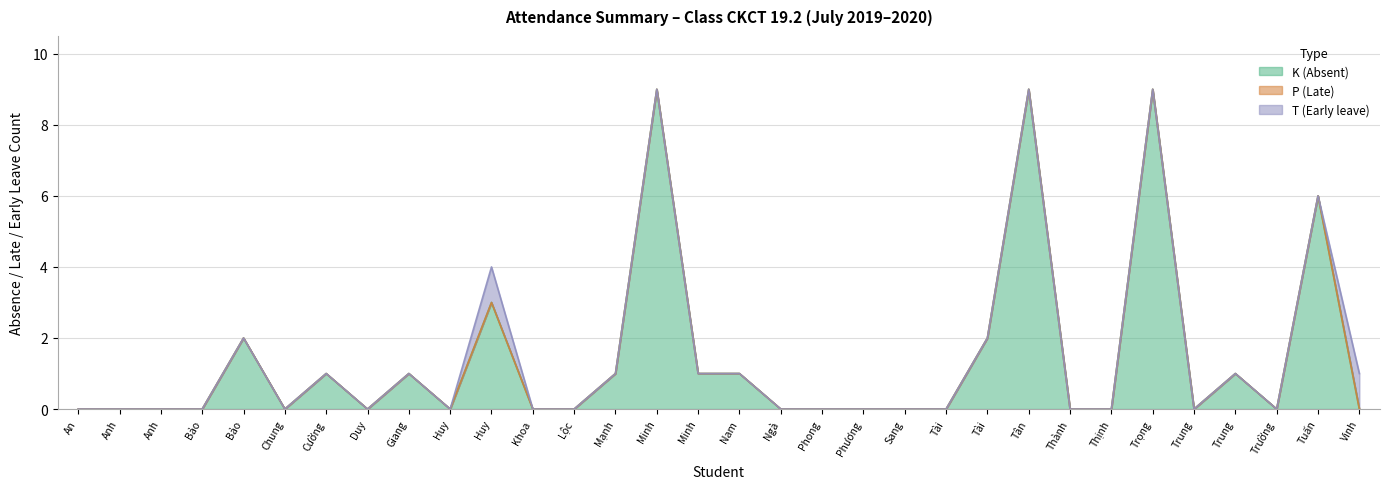

Reading right to left, transcribe all the data shown in this chart.

K (Absent): Hồng Thế Vinh=0	Hồ Anh Tuấn=6	Đặng Khải Trường=0	Trần Nam Trung=1	Đặng Thành Trung=0	Huỳnh Văn Trọng=9	Phạm Thanh Thịnh=0	Huỳnh Công Thành=0	Cao Hoàng Tân=9	Phạm Ngọc Tài=2	Nguyễn Thuận Tài=0	Lê Lâm Thế Sang=0	Đỗ Nguyễn Hoàng Phương=0	Huỳnh Thanh Phong=0	Nguyễn Thanh Ngà=0	Trần Đặng Hoàng Nam=1	Nguyễn Phạm Cao Minh=1	Nguyễn Hoàng Minh=9	Trịnh Quang Mạnh=1	Nguyễn Thành Lộc=0	Châu Minh Khoa=0	Phạm Gia Huy=3	Phạm Công Huy=0	Đặng Nguyễn Ngọc Trường Giang=1	Nguyễn Bích Duy=0	Lý Chí Cường=1	Nguyễn Hiếu Chung=0	Trần Quang Bảo=2	Đặng Thái Bảo=0	Trần Tuấn Anh=0	Nguyễn Tuấn Anh=0	Trần Phúc An=0
P (Late): Hồng Thế Vinh=0	Hồ Anh Tuấn=0	Đặng Khải Trường=0	Trần Nam Trung=0	Đặng Thành Trung=0	Huỳnh Văn Trọng=0	Phạm Thanh Thịnh=0	Huỳnh Công Thành=0	Cao Hoàng Tân=0	Phạm Ngọc Tài=0	Nguyễn Thuận Tài=0	Lê Lâm Thế Sang=0	Đỗ Nguyễn Hoàng Phương=0	Huỳnh Thanh Phong=0	Nguyễn Thanh Ngà=0	Trần Đặng Hoàng Nam=0	Nguyễn Phạm Cao Minh=0	Nguyễn Hoàng Minh=0	Trịnh Quang Mạnh=0	Nguyễn Thành Lộc=0	Châu Minh Khoa=0	Phạm Gia Huy=0	Phạm Công Huy=0	Đặng Nguyễn Ngọc Trường Giang=0	Nguyễn Bích Duy=0	Lý Chí Cường=0	Nguyễn Hiếu Chung=0	Trần Quang Bảo=0	Đặng Thái Bảo=0	Trần Tuấn Anh=0	Nguyễn Tuấn Anh=0	Trần Phúc An=0
T (Early leave): Hồng Thế Vinh=1	Hồ Anh Tuấn=0	Đặng Khải Trường=0	Trần Nam Trung=0	Đặng Thành Trung=0	Huỳnh Văn Trọng=0	Phạm Thanh Thịnh=0	Huỳnh Công Thành=0	Cao Hoàng Tân=0	Phạm Ngọc Tài=0	Nguyễn Thuận Tài=0	Lê Lâm Thế Sang=0	Đỗ Nguyễn Hoàng Phương=0	Huỳnh Thanh Phong=0	Nguyễn Thanh Ngà=0	Trần Đặng Hoàng Nam=0	Nguyễn Phạm Cao Minh=0	Nguyễn Hoàng Minh=0	Trịnh Quang Mạnh=0	Nguyễn Thành Lộc=0	Châu Minh Khoa=0	Phạm Gia Huy=1	Phạm Công Huy=0	Đặng Nguyễn Ngọc Trường Giang=0	Nguyễn Bích Duy=0	Lý Chí Cường=0	Nguyễn Hiếu Chung=0	Trần Quang Bảo=0	Đặng Thái Bảo=0	Trần Tuấn Anh=0	Nguyễn Tuấn Anh=0	Trần Phúc An=0